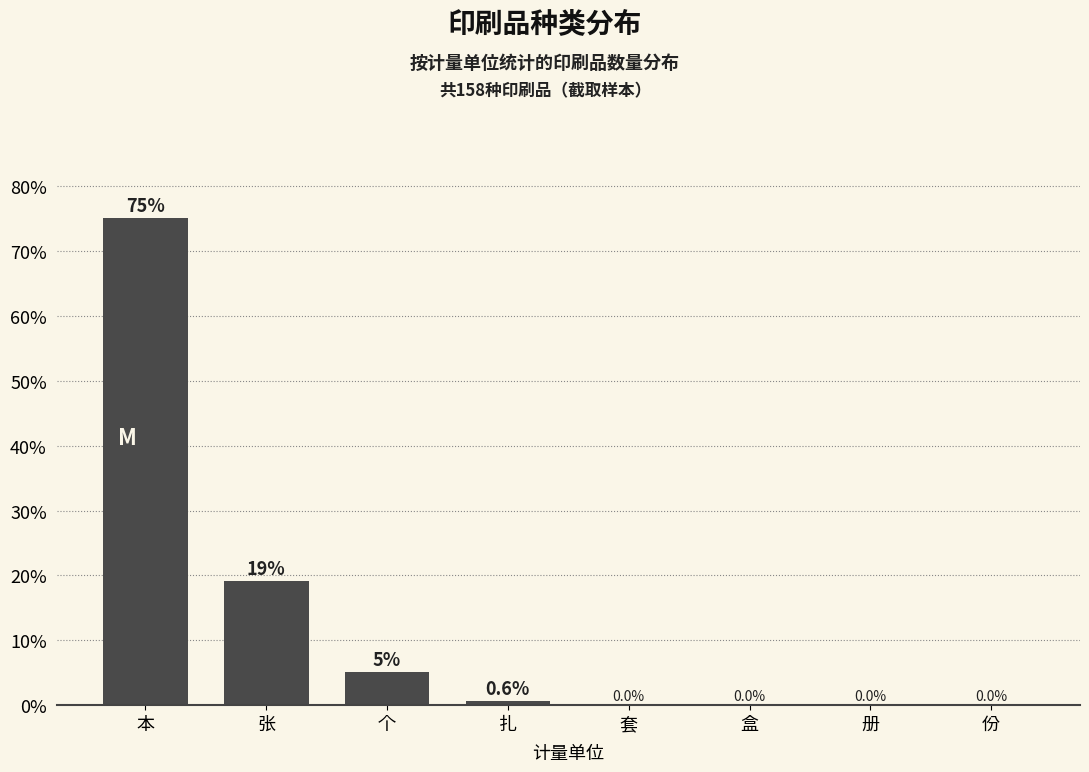

Reading right to left, what are all the values shown in this chart?

份=0.0	册=0.0	盒=0.0	套=0.0	扎=0.6	个=5.1	张=19.1	本=75.2